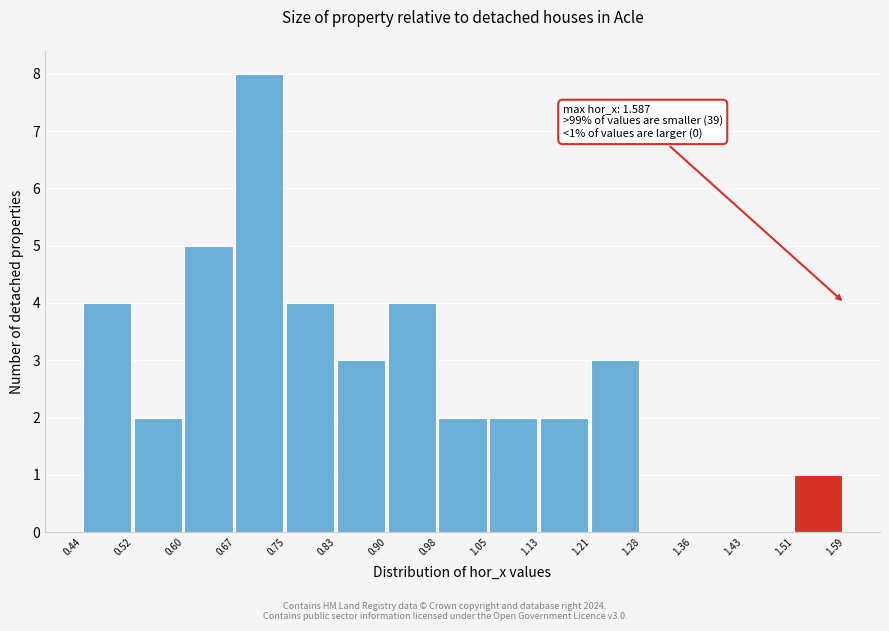

Over which range of the x-axis is the bar tallest?

0.67 to 0.75